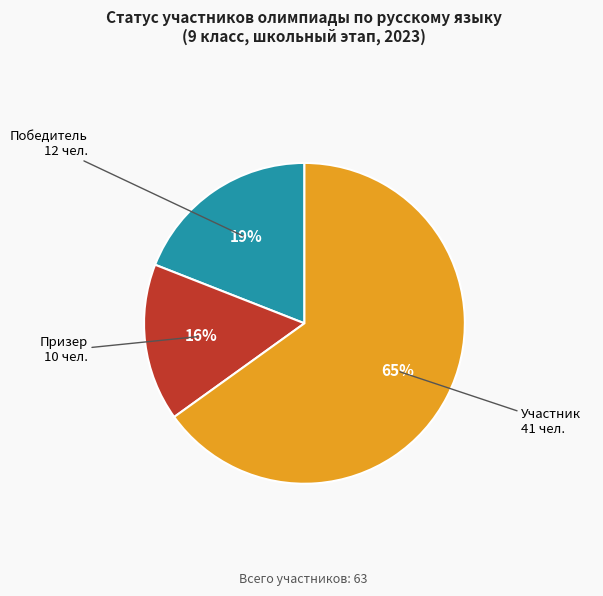

What is the ratio of the value at Призер to the value at Победитель?

0.8